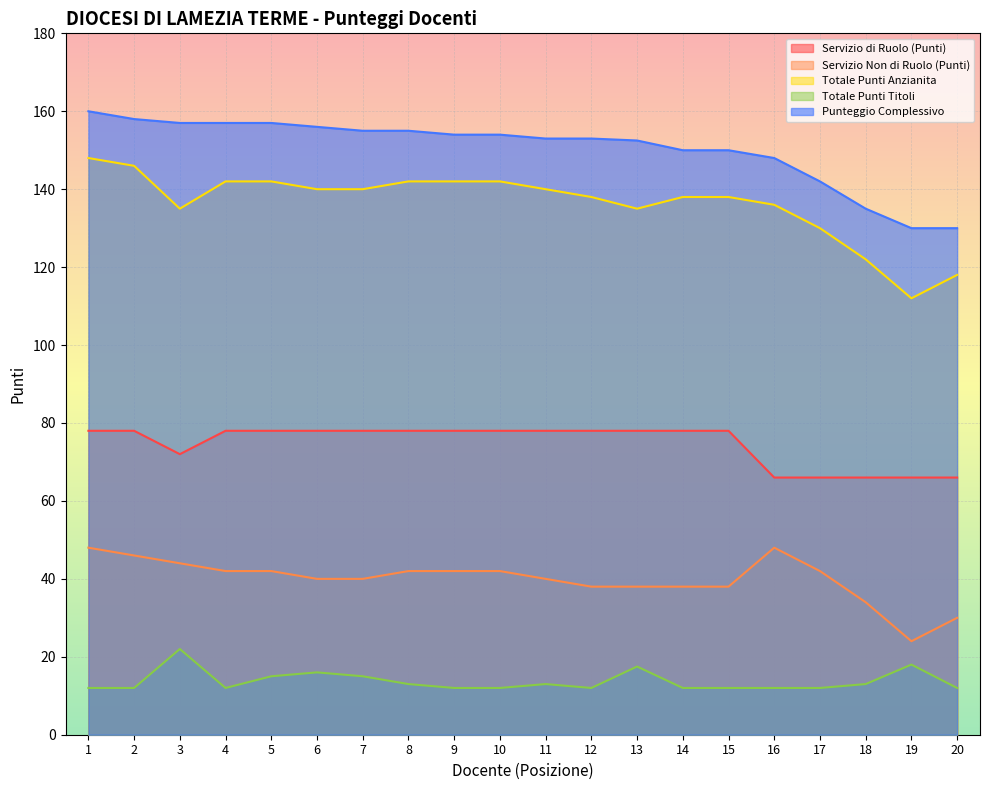

What is the difference between the highest and lowest values at 6?

140.0